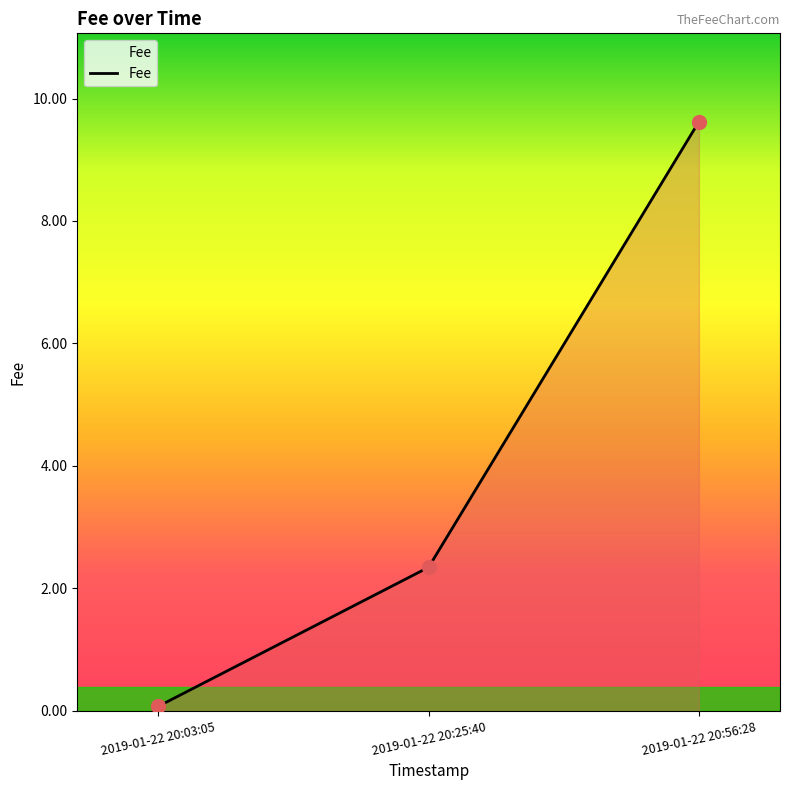

What is the change in value from 2019-01-22 20:03:05 to 2019-01-22 20:25:40?

+2.3